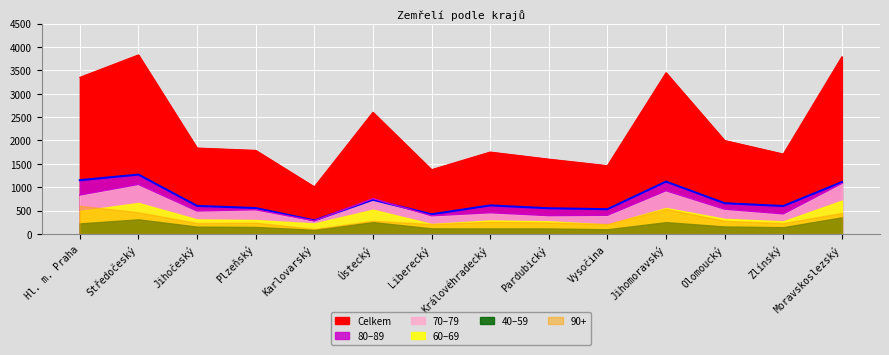

Where is Celkem nearest to the value 2419?

Ústecký